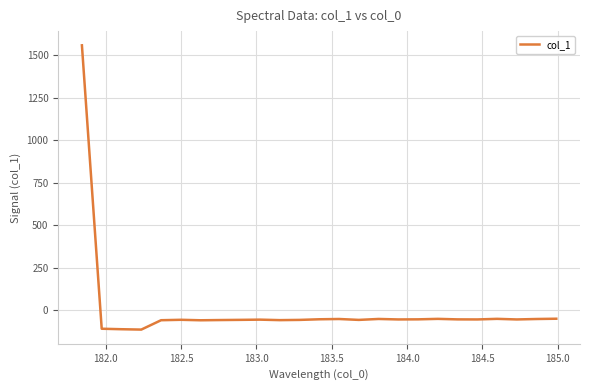

What is the greatest value displayed?

1559.4